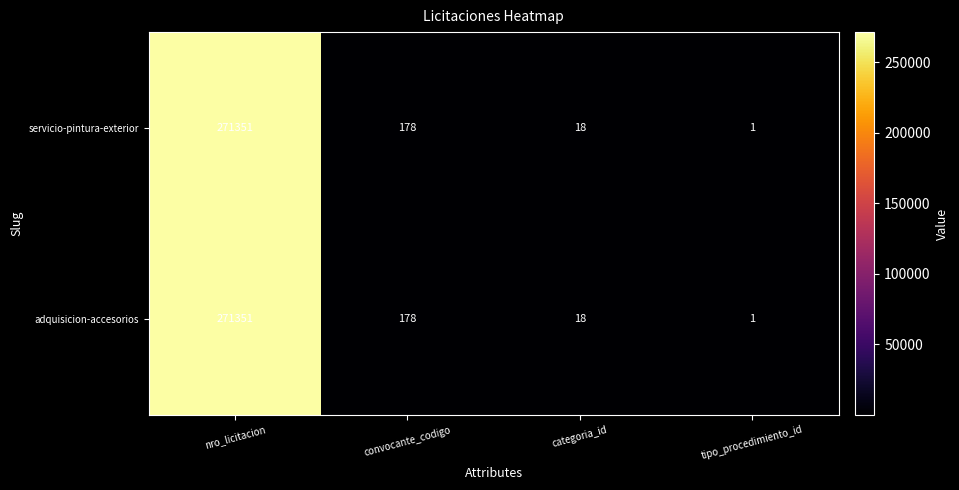

What is the minimum value shown in the chart?

1